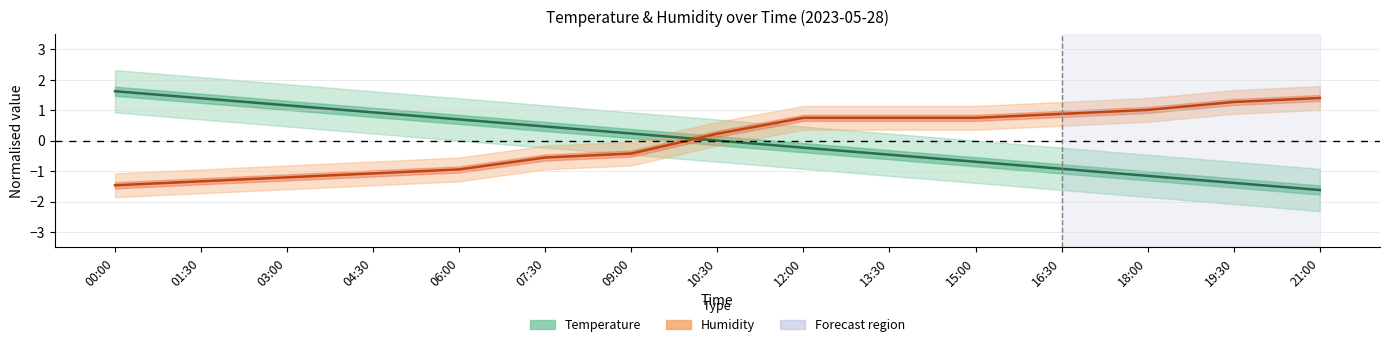

How many values in the Temperature series are below 0?

7